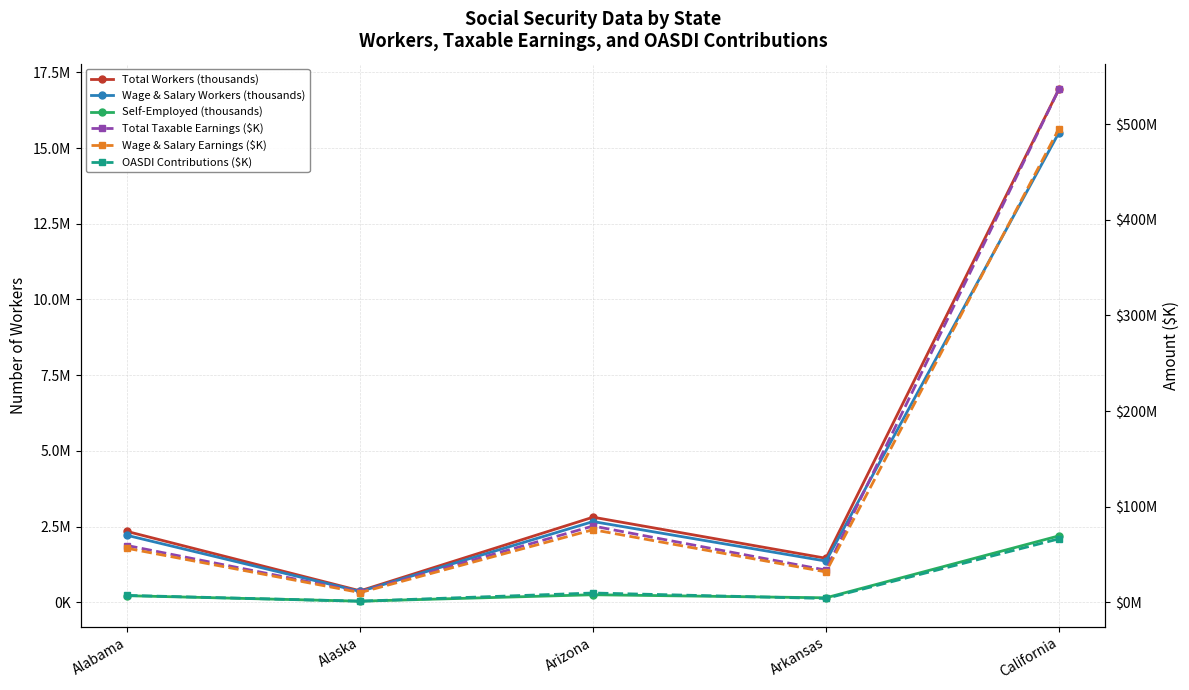

Where does the Self-Employed (thousands) series first go above 221757?

Arizona